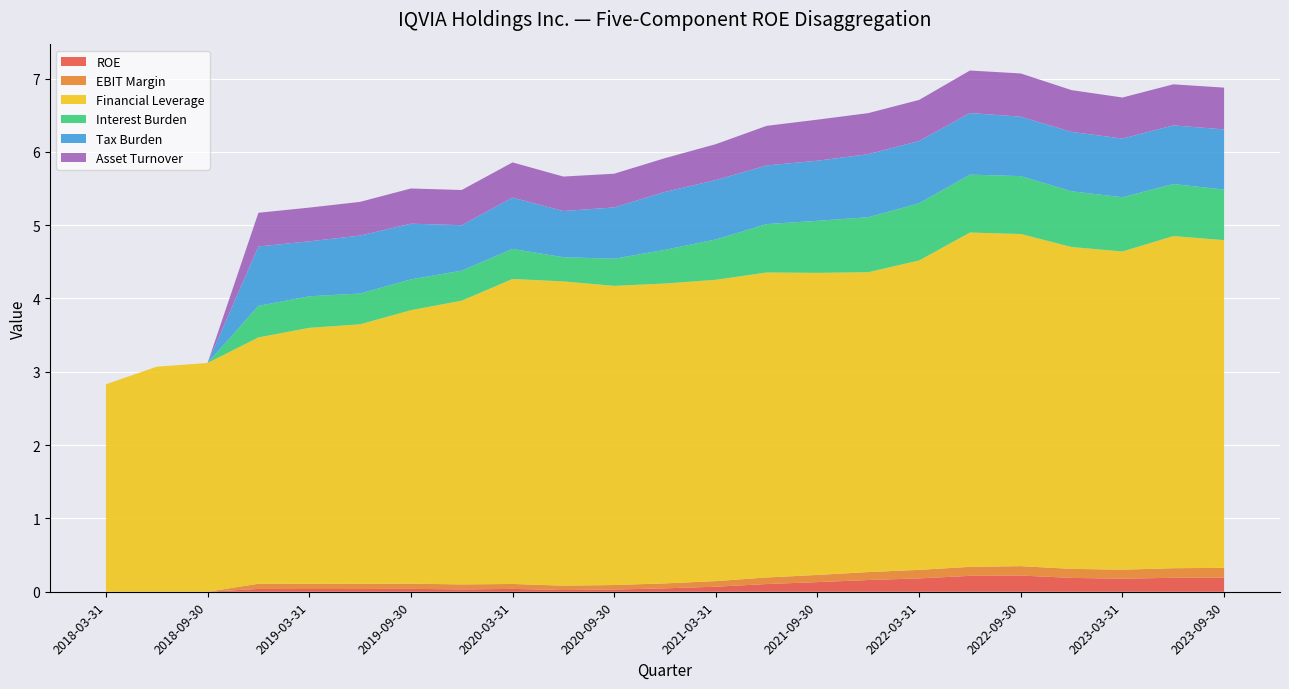

Reading left to right, list all the values displayed in this chart.

ROE: 0.0	0.0	0.0	0.0	0.0	0.0	0.0	0.0	0.0	0.0	0.0	0.0	0.1	0.1	0.1	0.2	0.2	0.2	0.2	0.2	0.2	0.2	0.2
EBIT Margin: 0.0	0.0	0.0	0.1	0.1	0.1	0.1	0.1	0.1	0.1	0.1	0.1	0.1	0.1	0.1	0.1	0.1	0.1	0.1	0.1	0.1	0.1	0.1
Financial Leverage: 2.8	3.1	3.1	3.4	3.5	3.5	3.7	3.9	4.2	4.2	4.1	4.1	4.1	4.2	4.1	4.1	4.2	4.6	4.5	4.4	4.3	4.5	4.5
Interest Burden: 0.0	0.0	0.0	0.4	0.4	0.4	0.4	0.4	0.4	0.3	0.4	0.5	0.6	0.7	0.7	0.8	0.8	0.8	0.8	0.8	0.7	0.7	0.7
Tax Burden: 0.0	0.0	0.0	0.8	0.8	0.8	0.8	0.6	0.7	0.6	0.7	0.8	0.8	0.8	0.8	0.9	0.8	0.8	0.8	0.8	0.8	0.8	0.8
Asset Turnover: 0.0	0.0	0.0	0.5	0.5	0.5	0.5	0.5	0.5	0.5	0.5	0.5	0.5	0.5	0.6	0.6	0.6	0.6	0.6	0.6	0.6	0.6	0.6